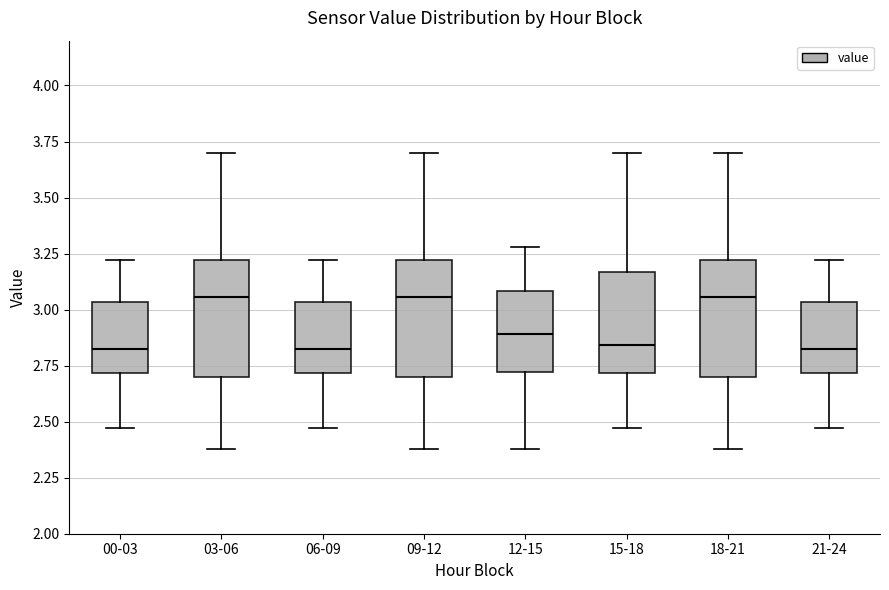

Reading left to right, transcribe this box plot: for each box, give where its median line is, the range the box spans, and where its two whiskers end, as read against the y-axis. The values are not printed on the chart, so give them approximately, as read against the axis.

00-03: median 2.85, box 2.70 to 3.05, whiskers 2.45 to 3.20
03-06: median 3.05, box 2.70 to 3.20, whiskers 2.40 to 3.70
06-09: median 2.85, box 2.70 to 3.05, whiskers 2.45 to 3.20
09-12: median 3.05, box 2.70 to 3.20, whiskers 2.40 to 3.70
12-15: median 2.90, box 2.70 to 3.10, whiskers 2.40 to 3.30
15-18: median 2.85, box 2.70 to 3.15, whiskers 2.45 to 3.70
18-21: median 3.05, box 2.70 to 3.20, whiskers 2.40 to 3.70
21-24: median 2.85, box 2.70 to 3.05, whiskers 2.45 to 3.20